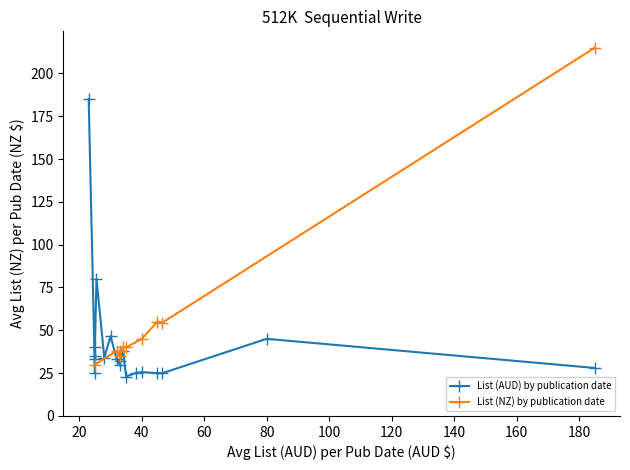

What is the total value across all series at 5?

64.9